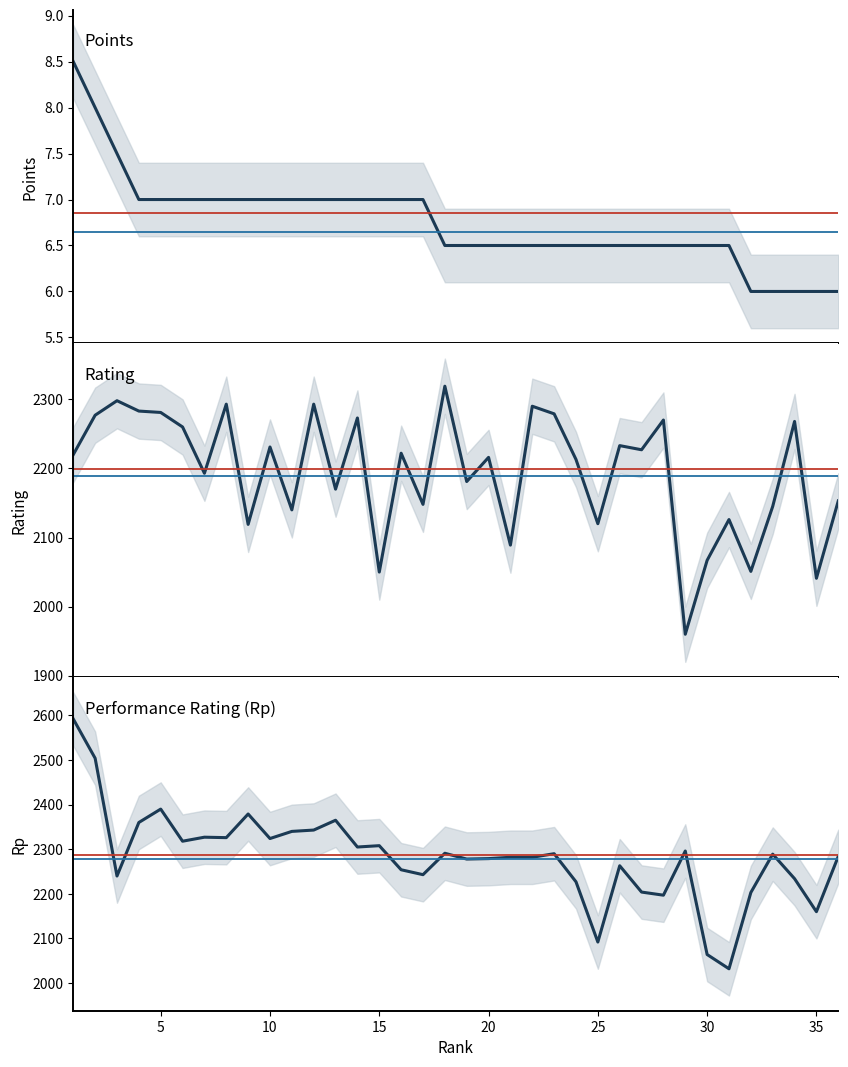

What is the value of the Rp point at the 35th from the left?

2160.0